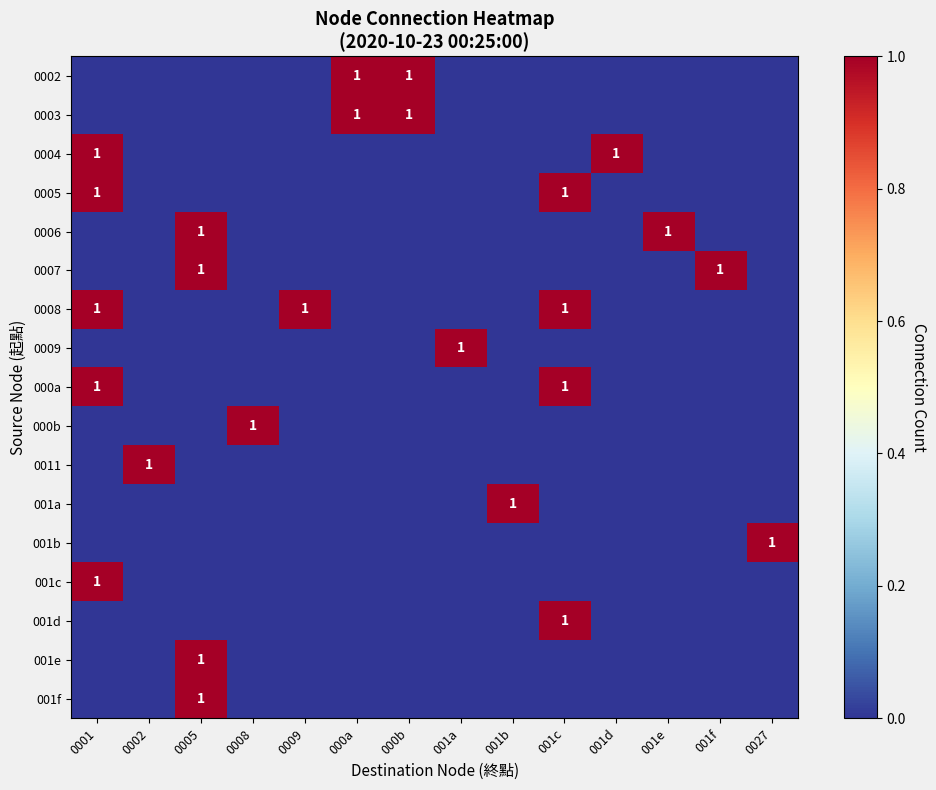

The 0003 series shows 0 at 000b. True or false?

False